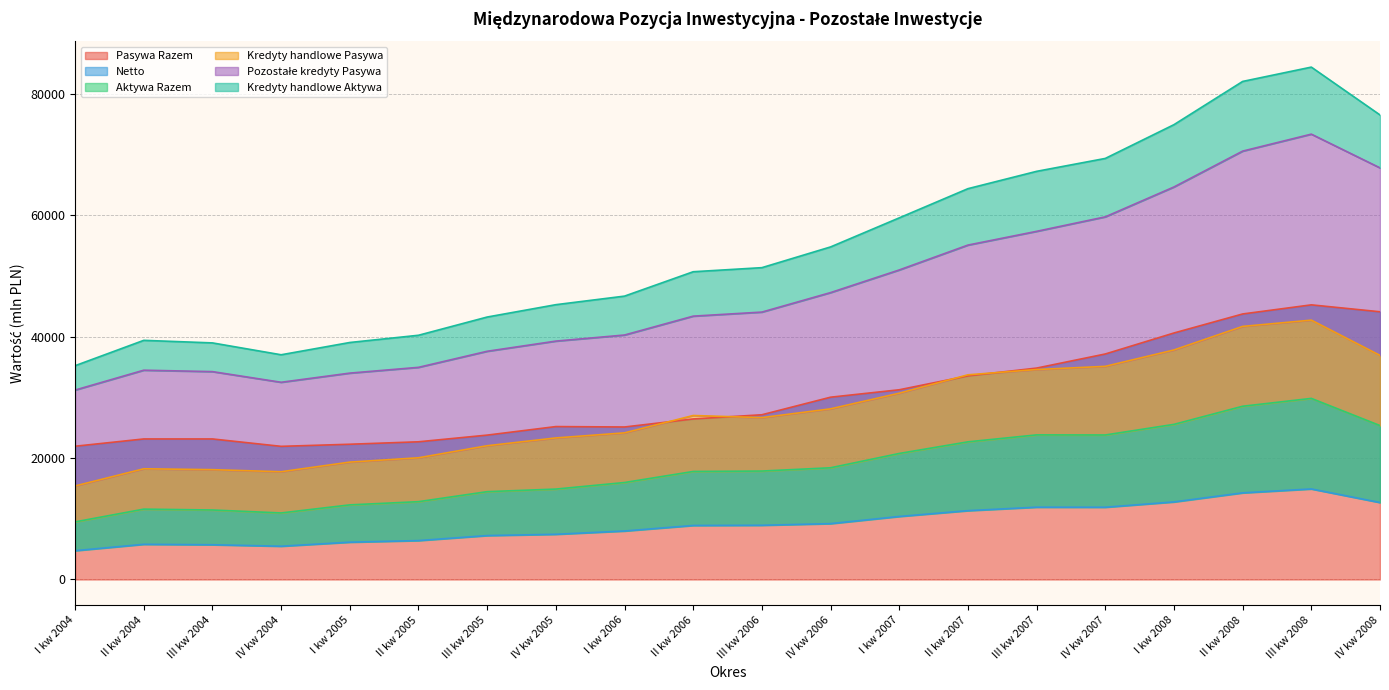

How many values in the Aktywa Razem series are below 8929?

10